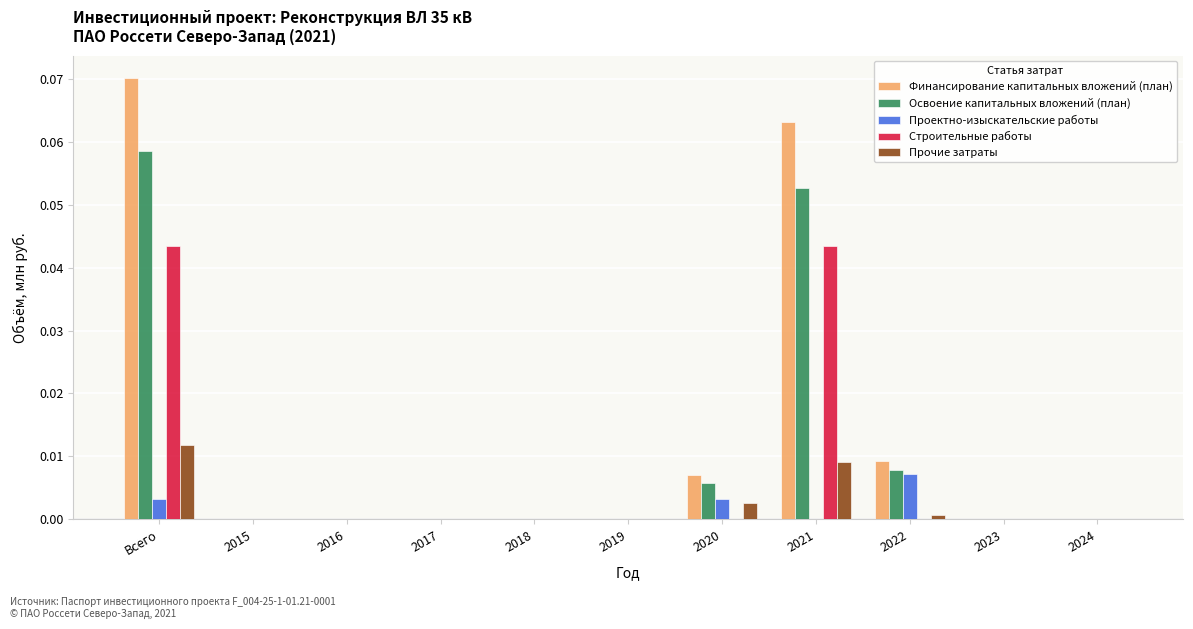

Which category has the highest value across all series?

Всего